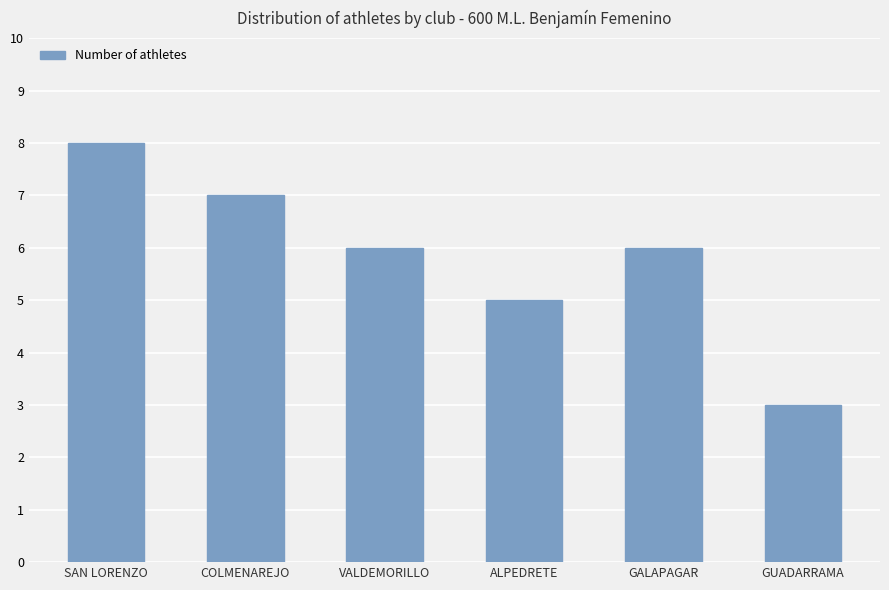

Which has a higher value, ALPEDRETE or GALAPAGAR?

GALAPAGAR